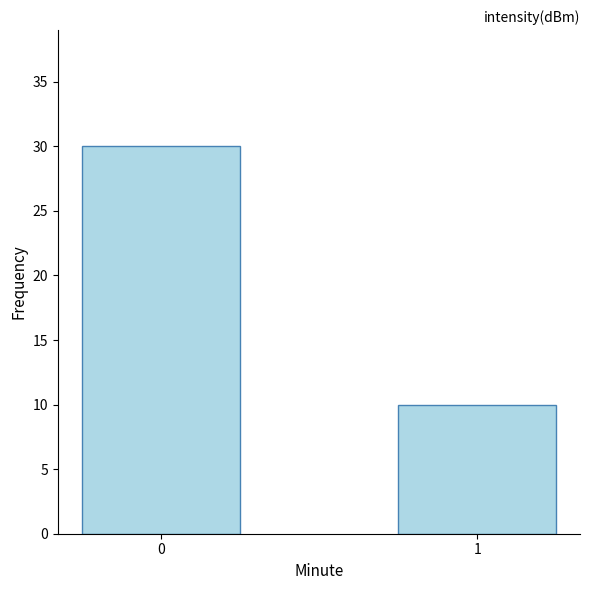

Rank the categories by value from lowest to highest.

1, 0